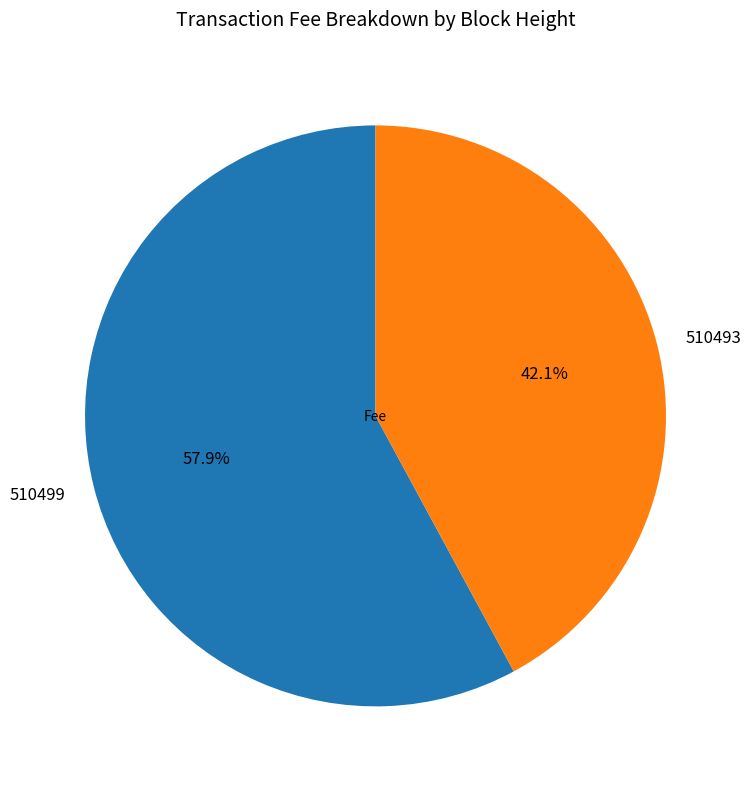

Rank the categories by value from lowest to highest.

510493, 510499